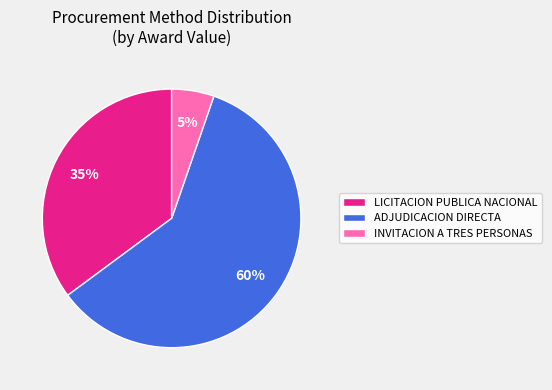

True or false: INVITACION A TRES PERSONAS accounts for 20% of the total.

False